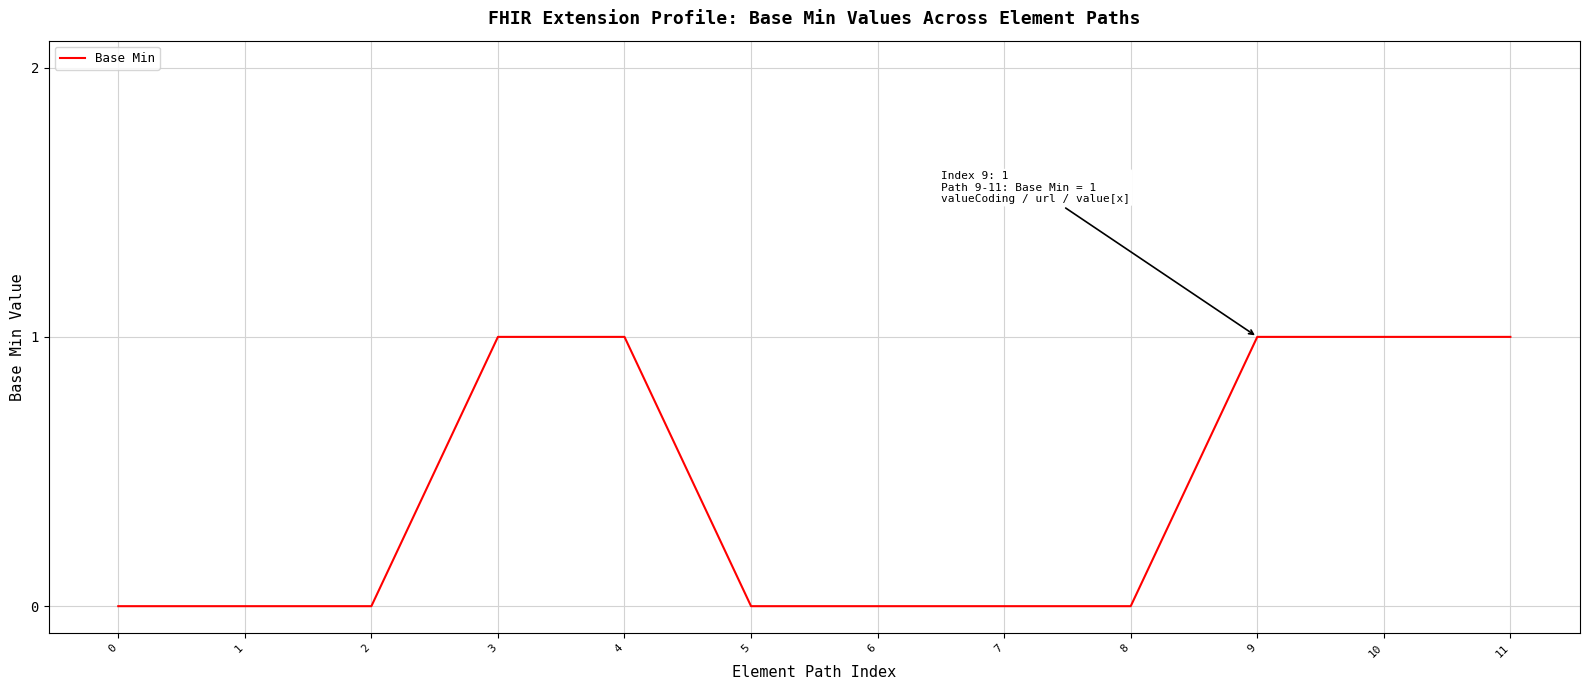

Which has a higher value, 6 or 3?

3